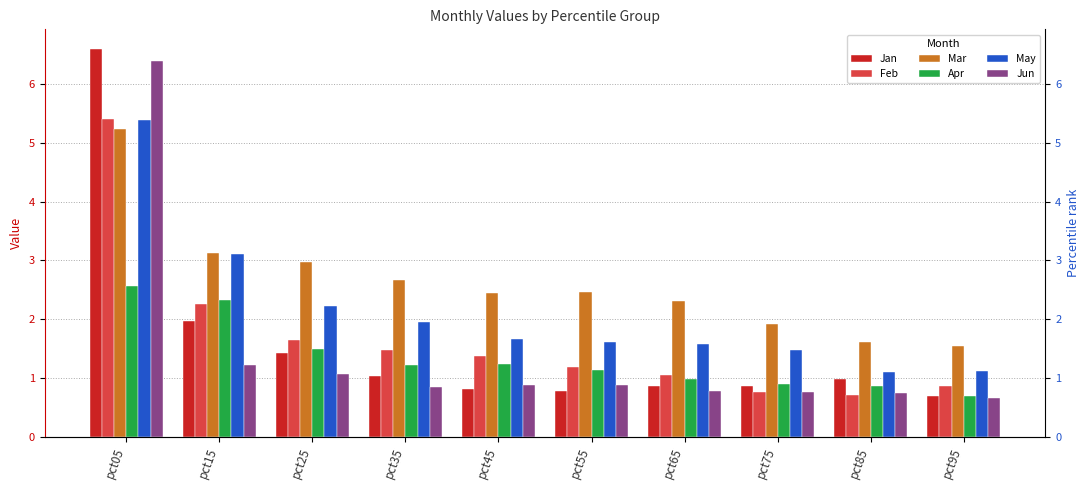

At which label is Jun closest to 3?

pct15